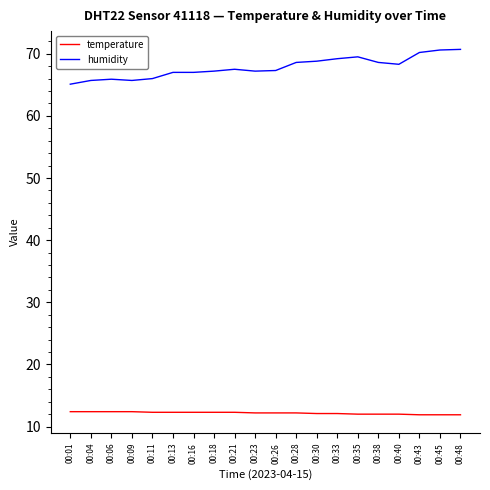

Is the value of humidity at 00:40 greater than the value of temperature at 00:28?

Yes